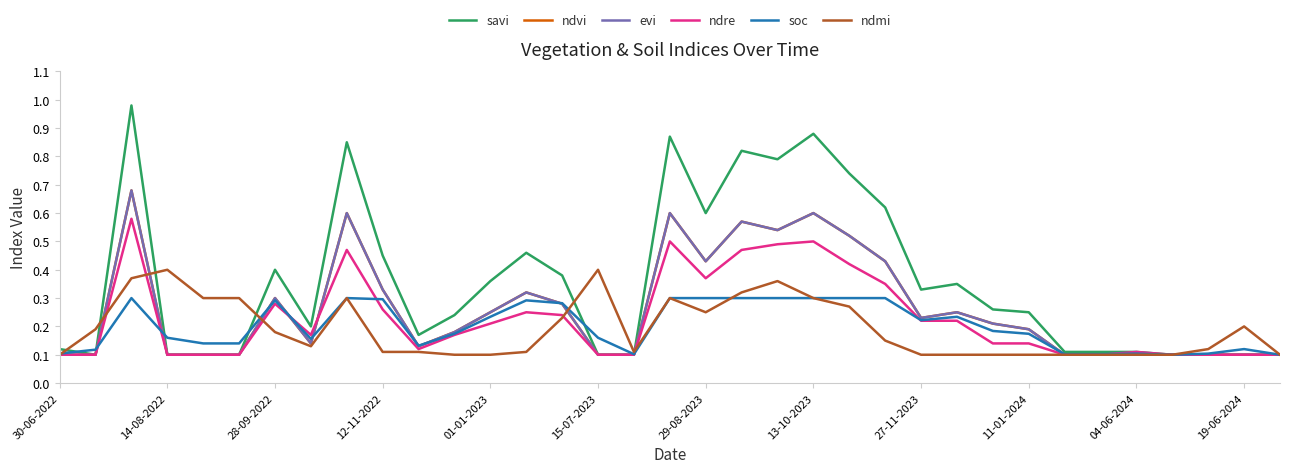

Does the chart display data point markers on the line(s)?

No